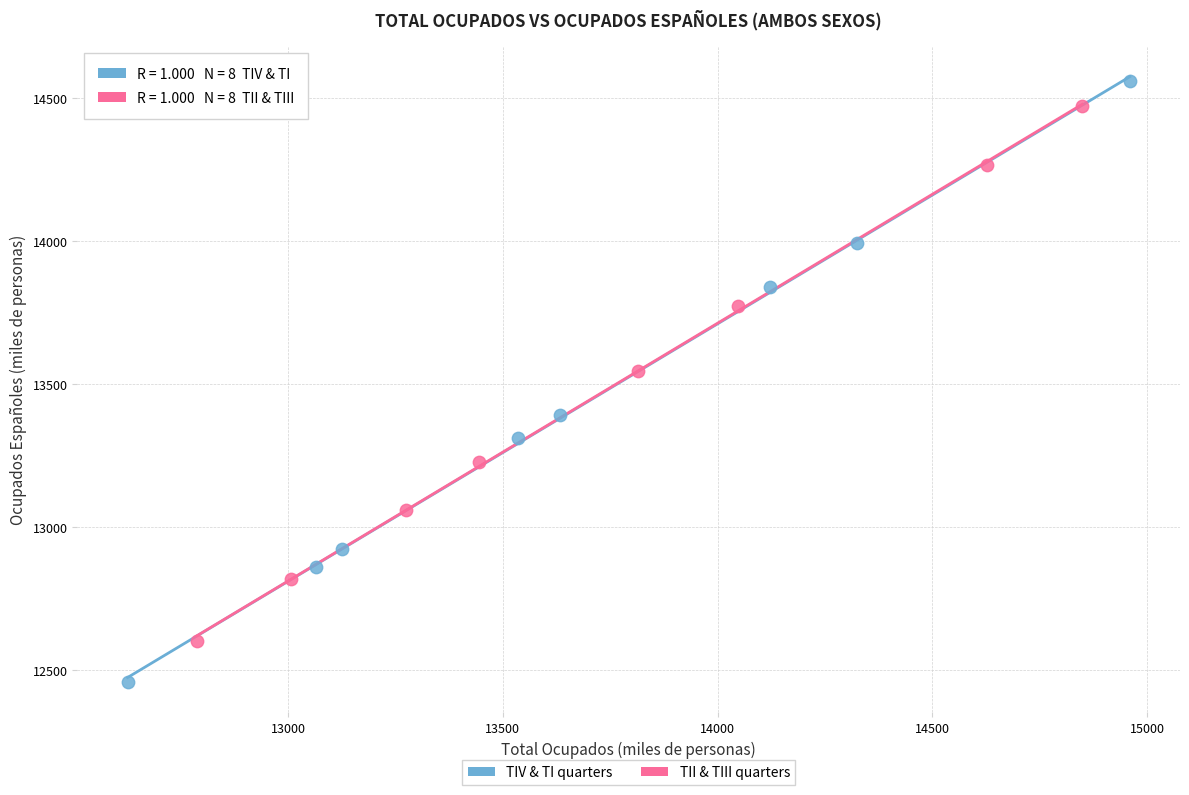

Which series has the largest Y range (max minus min)?

TIV & TI quarters